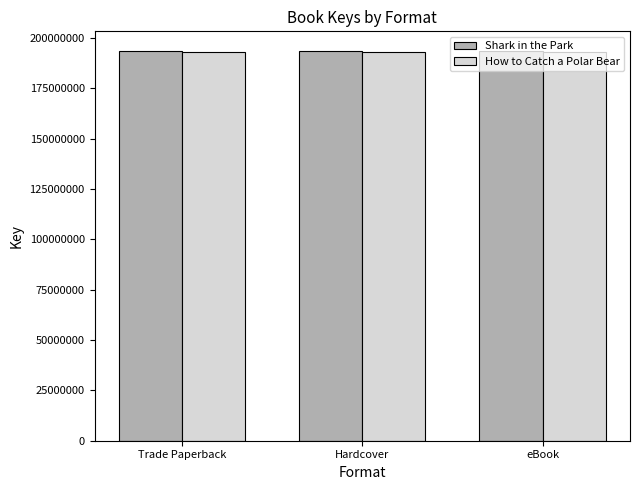

What is the minimum value shown in the chart?

192945861